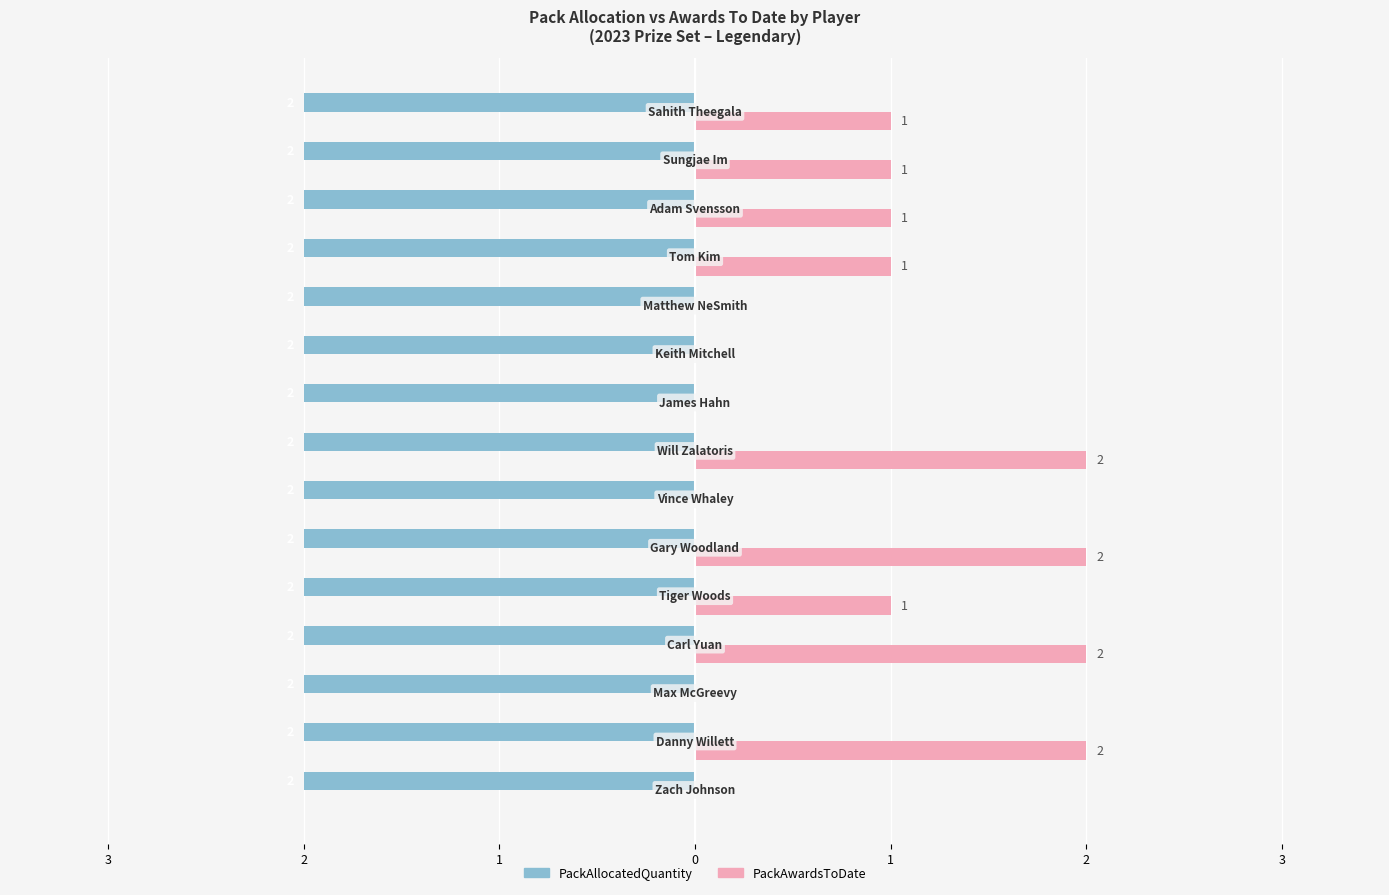

What are all the series names shown in the legend?

PackAllocatedQuantity, PackAwardsToDate